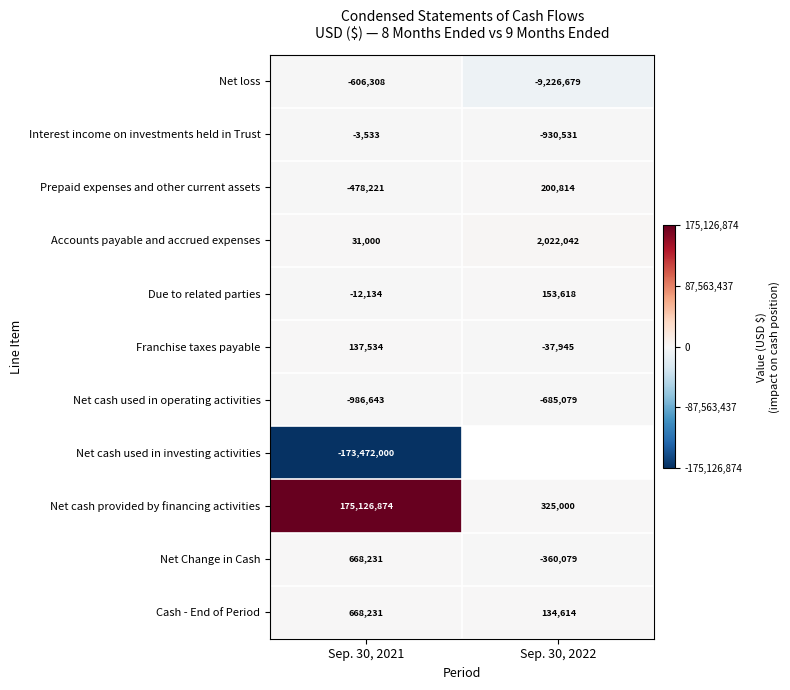

What is the sum of all Prepaid expenses and other current assets values?

-277407